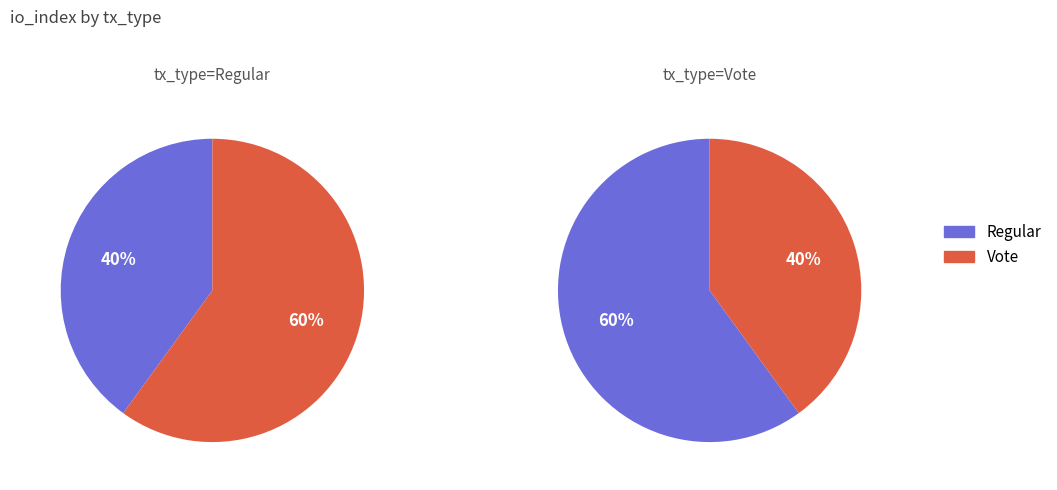

What percentage do tx_type=Regular and tx_type=Vote together represent?

100.0%